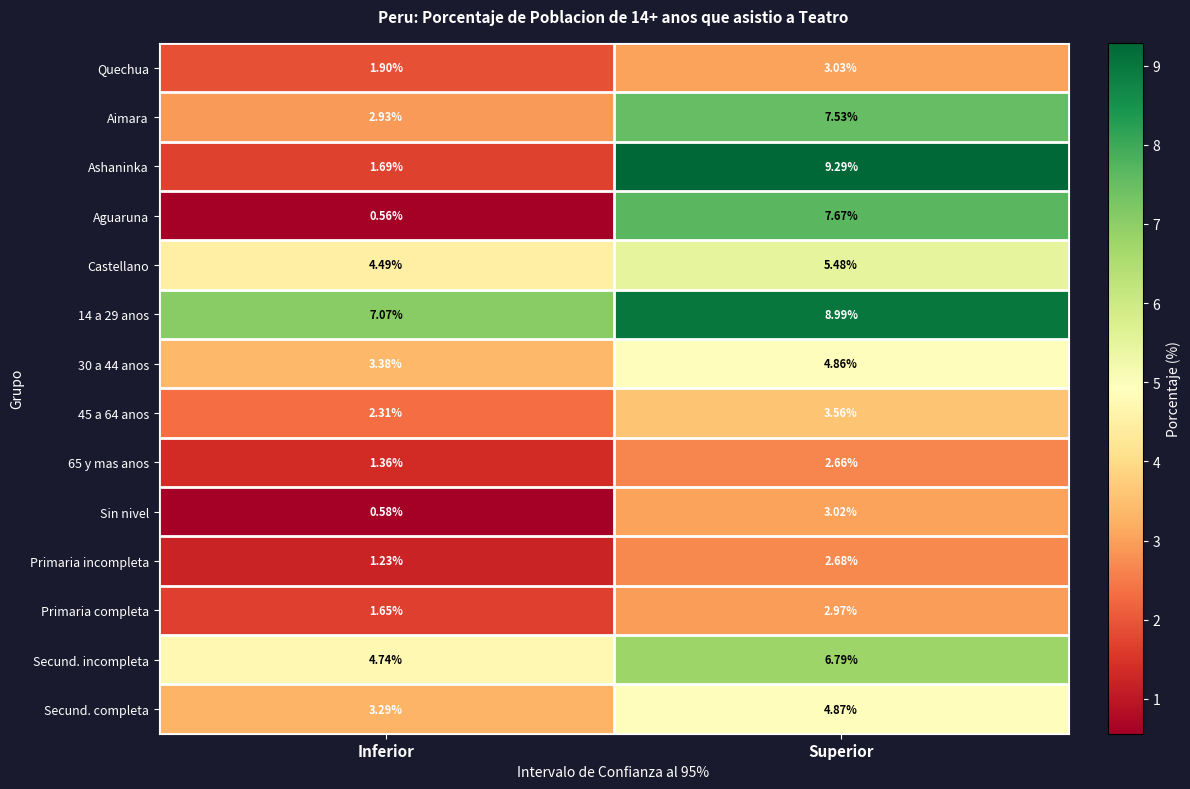

What is the spread (max minus min) of values at Inferior?

6.5